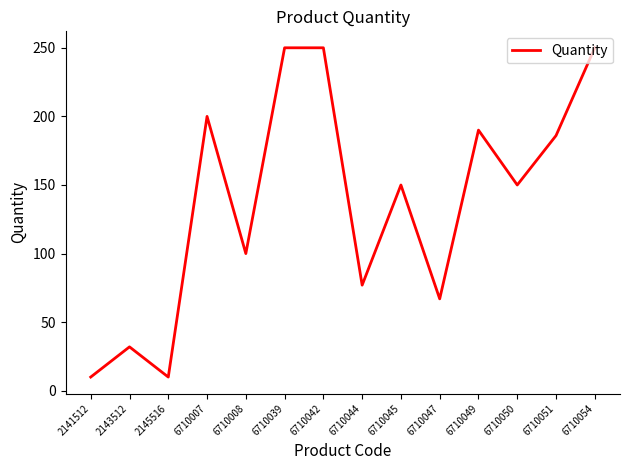

At which category does the data reach its first local valley?

2145516